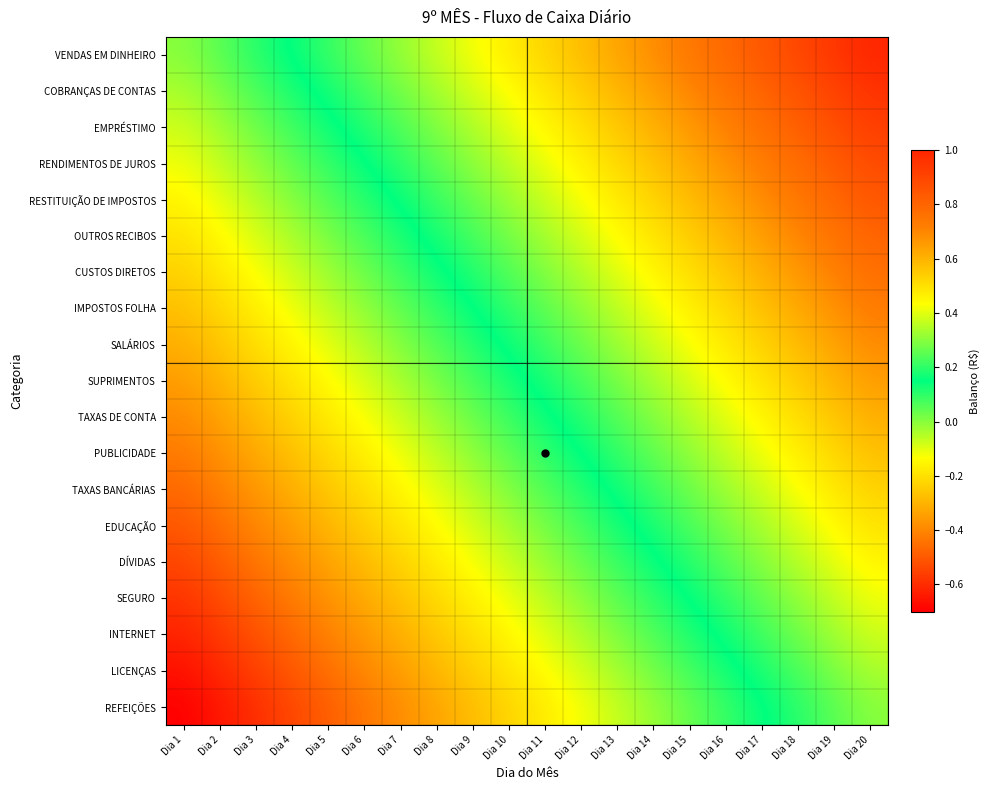

What is the difference between the highest and lowest values at Dia 20?

0.7